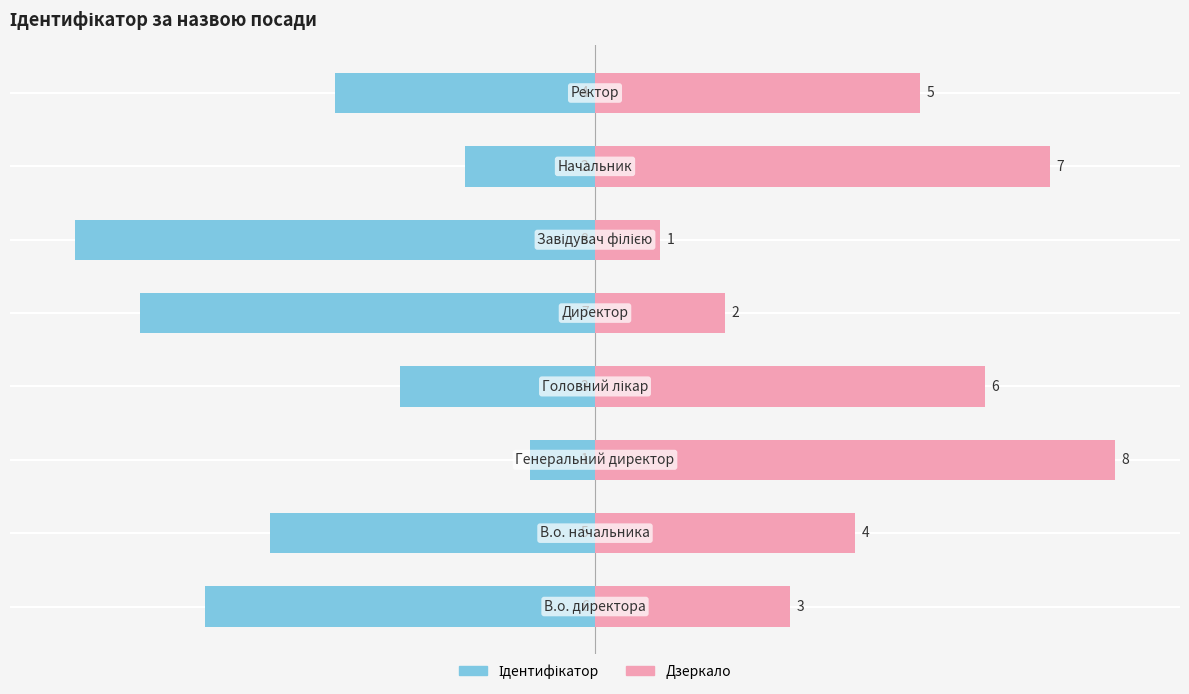

Reading left to right, transcribe all the data shown in this chart.

Ідентифікатор: −10=-6	−8=-5	−6=-1	−4=-3	−2=-7	0=-8	2=-2	4=-4
Дзеркало: −10=3	−8=4	−6=8	−4=6	−2=2	0=1	2=7	4=5